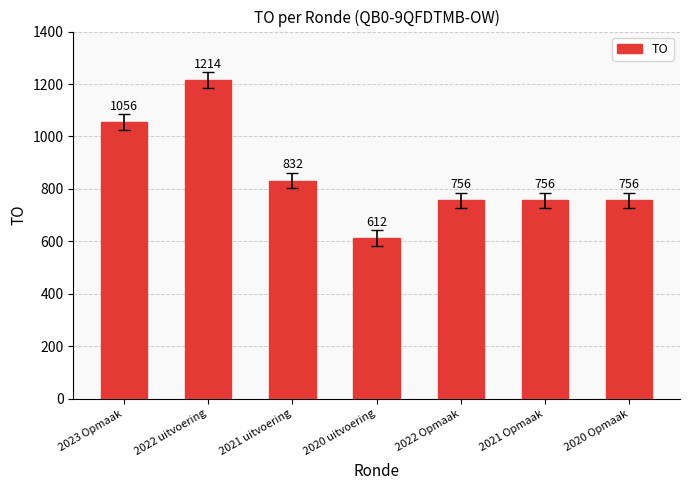

Reading right to left, transcribe all the data shown in this chart.

2020 Opmaak=756	2021 Opmaak=756	2022 Opmaak=756	2020 uitvoering=612	2021 uitvoering=832	2022 uitvoering=1214	2023 Opmaak=1056